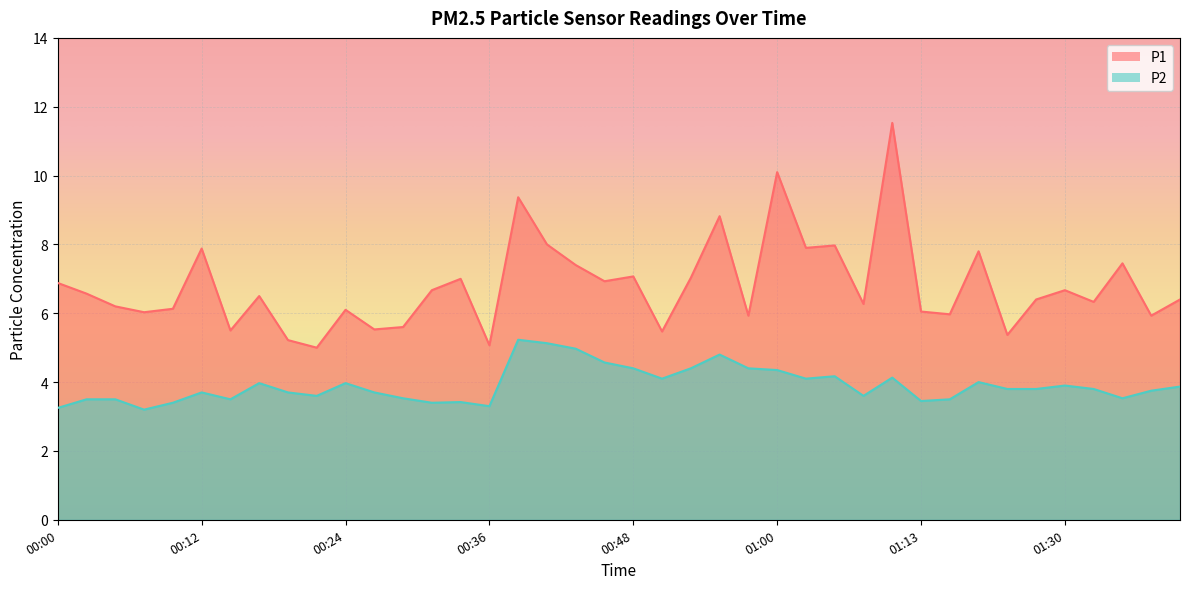

What is the label of the 26th point from the left?

01:00